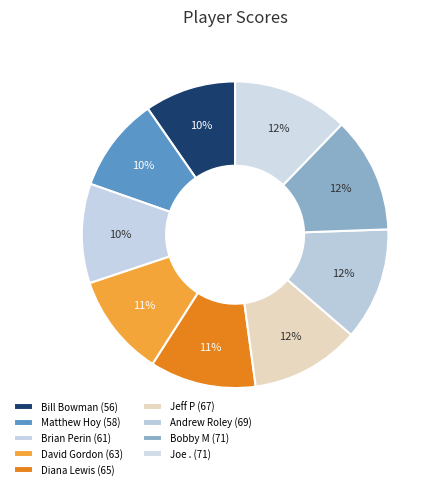

How many segments does this pie chart have?

9